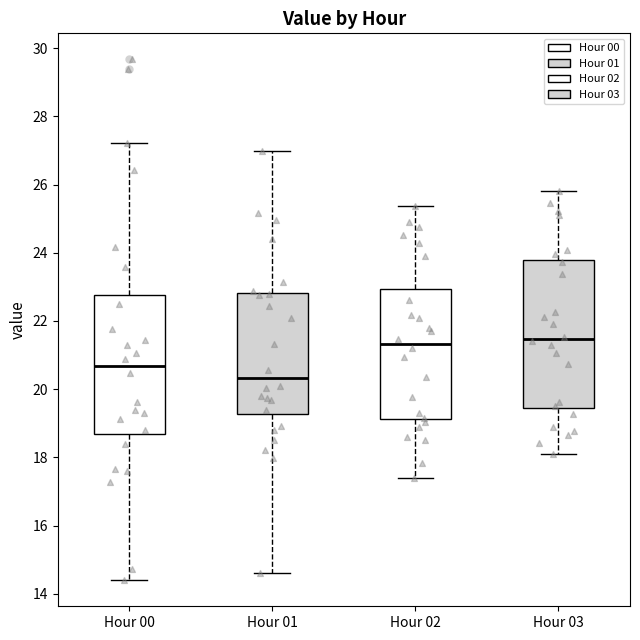

Which box's median line is the lowest?

Hour 01